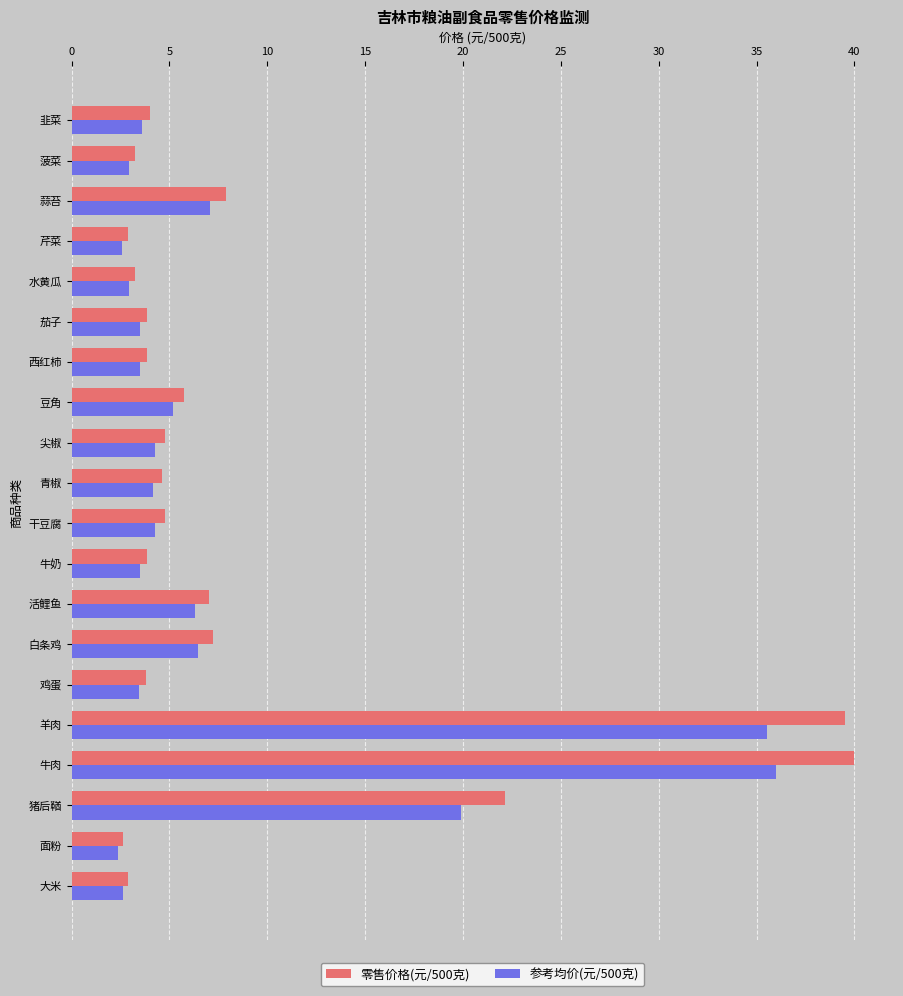

Rank the series by their maximum value, from lowest to highest.

参考均价(元/500克), 零售价格(元/500克)